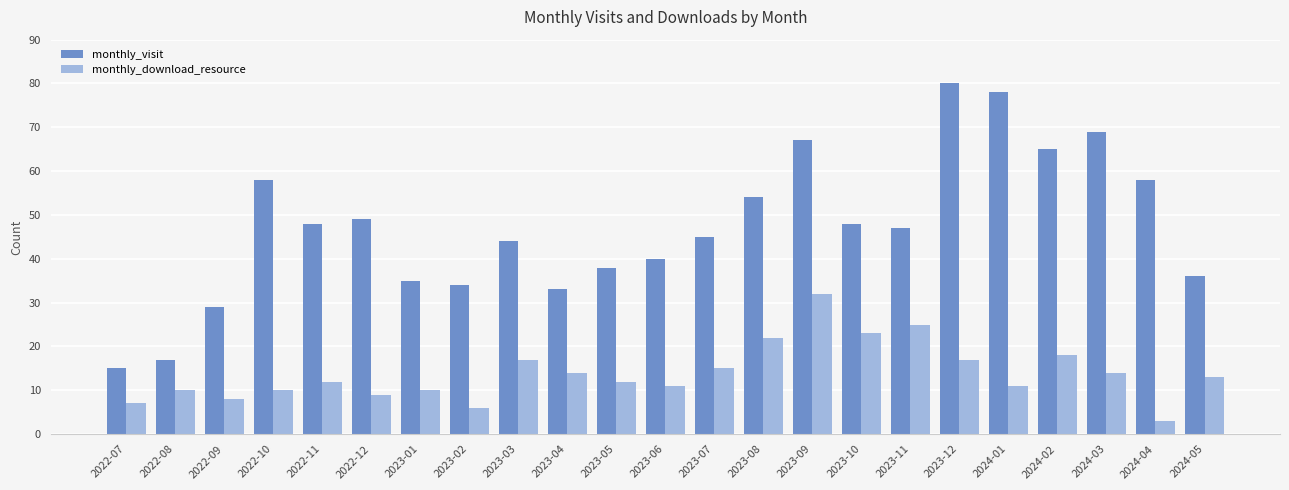

Rank the series at 2023-10 from highest to lowest value.

monthly_visit, monthly_download_resource